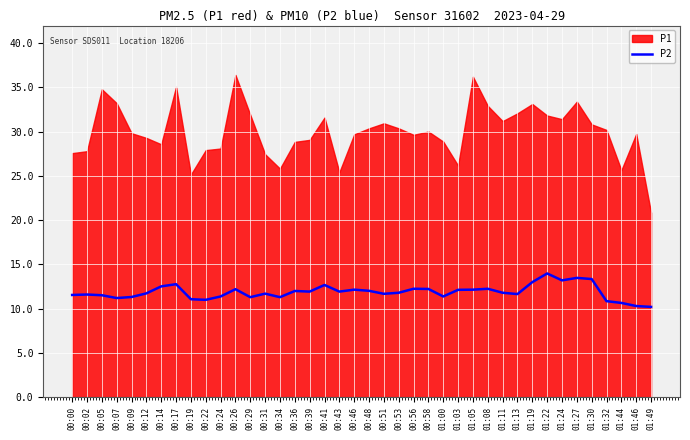

Count the number of categories in the chart.

40